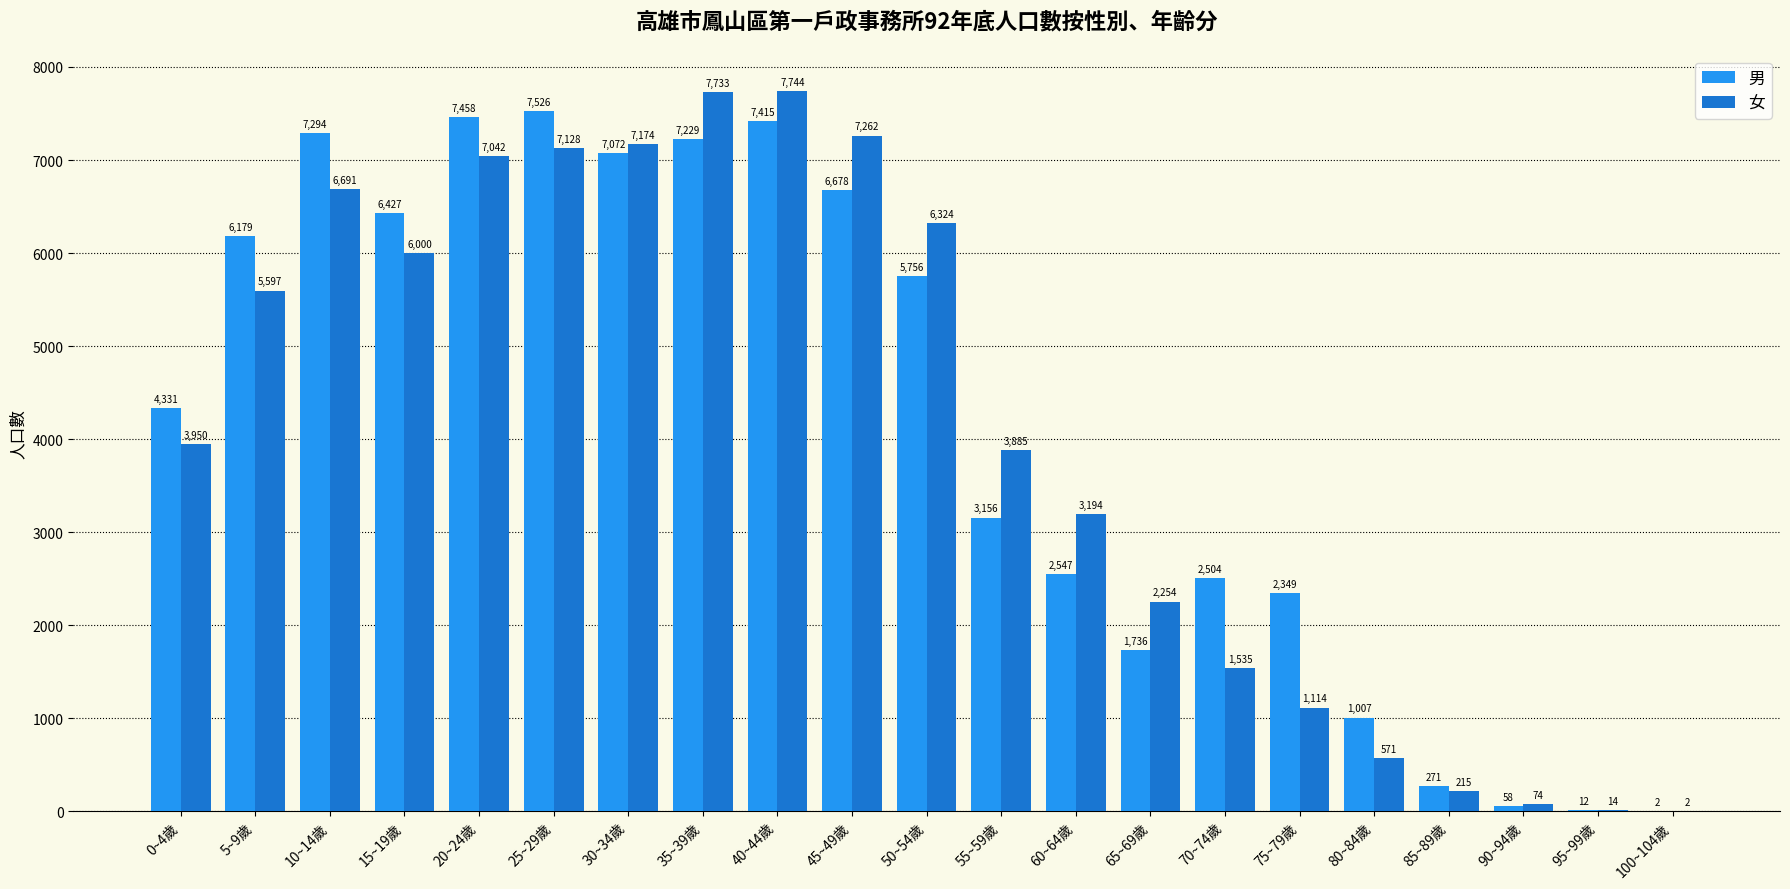

Where is 男 nearest to the value 3764?

0~4歲